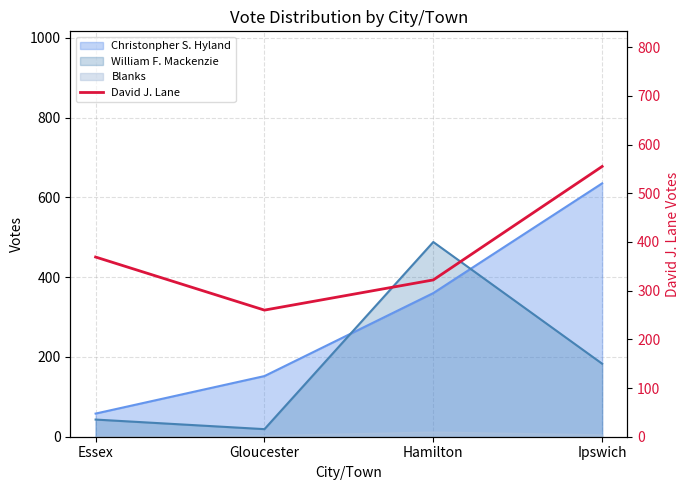

Does the chart display data point markers on the line(s)?

No